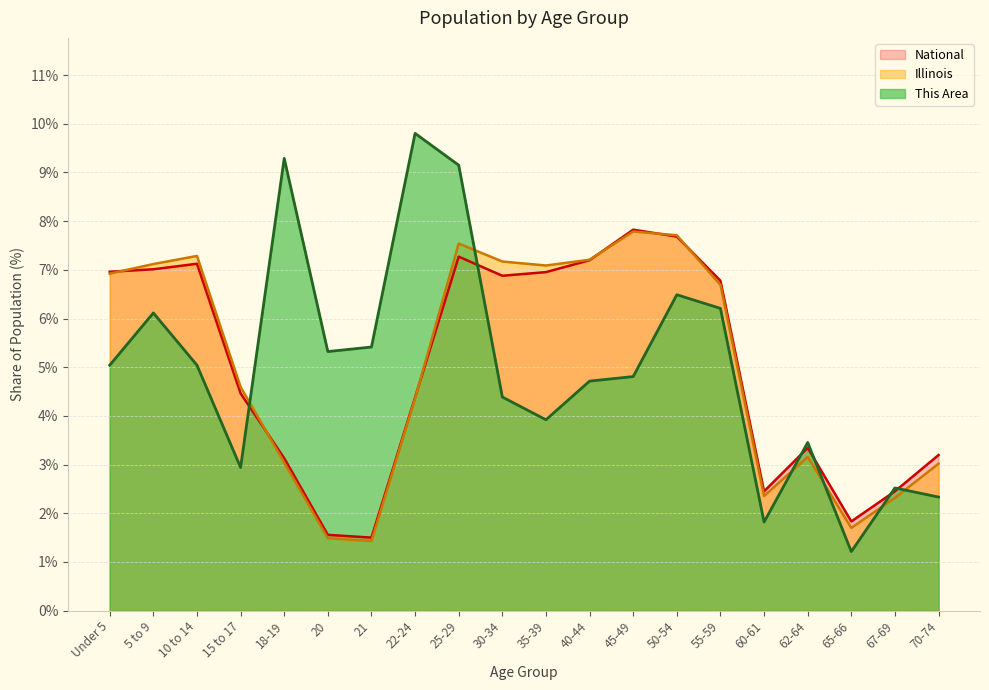

How many times do This Area and National cross each other?

6